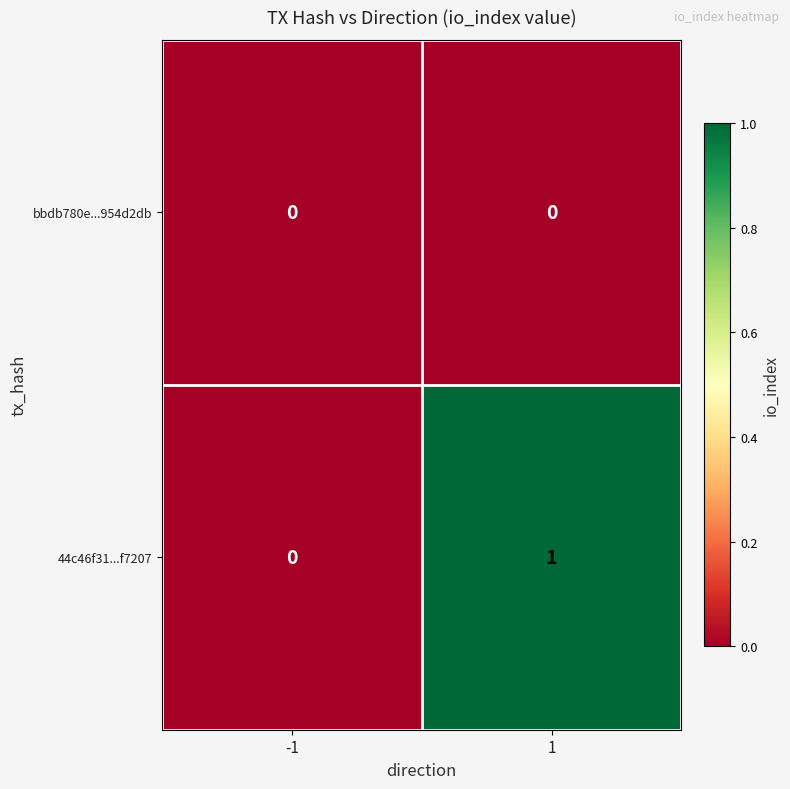

Is it true that 44c46f31...f7207 equals 0 at -1?

True